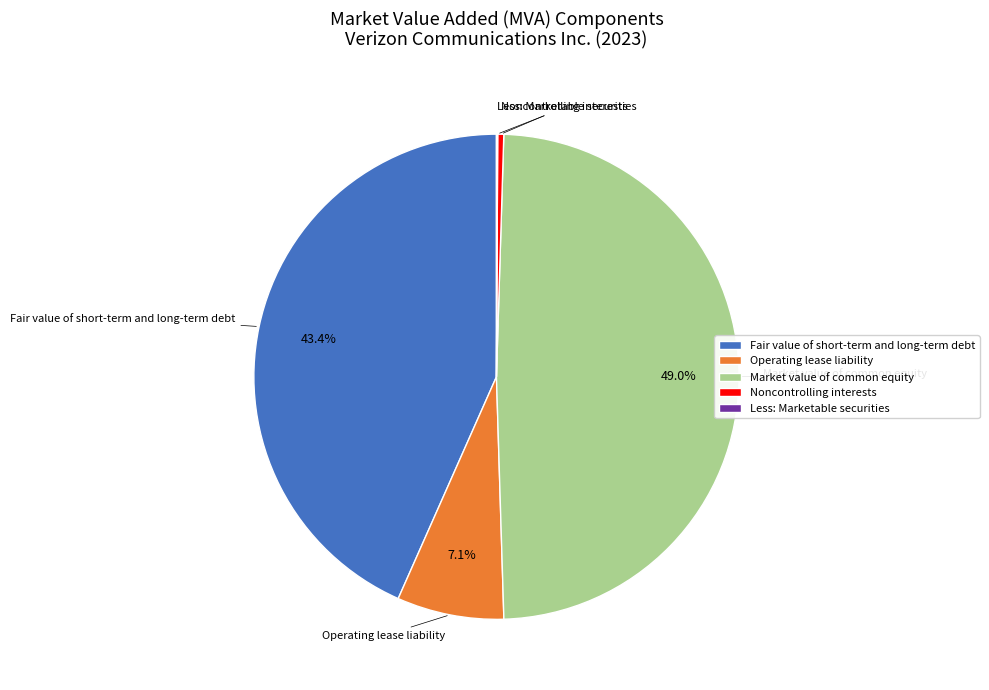

True or false: Market value of common equity accounts for 59% of the total.

False